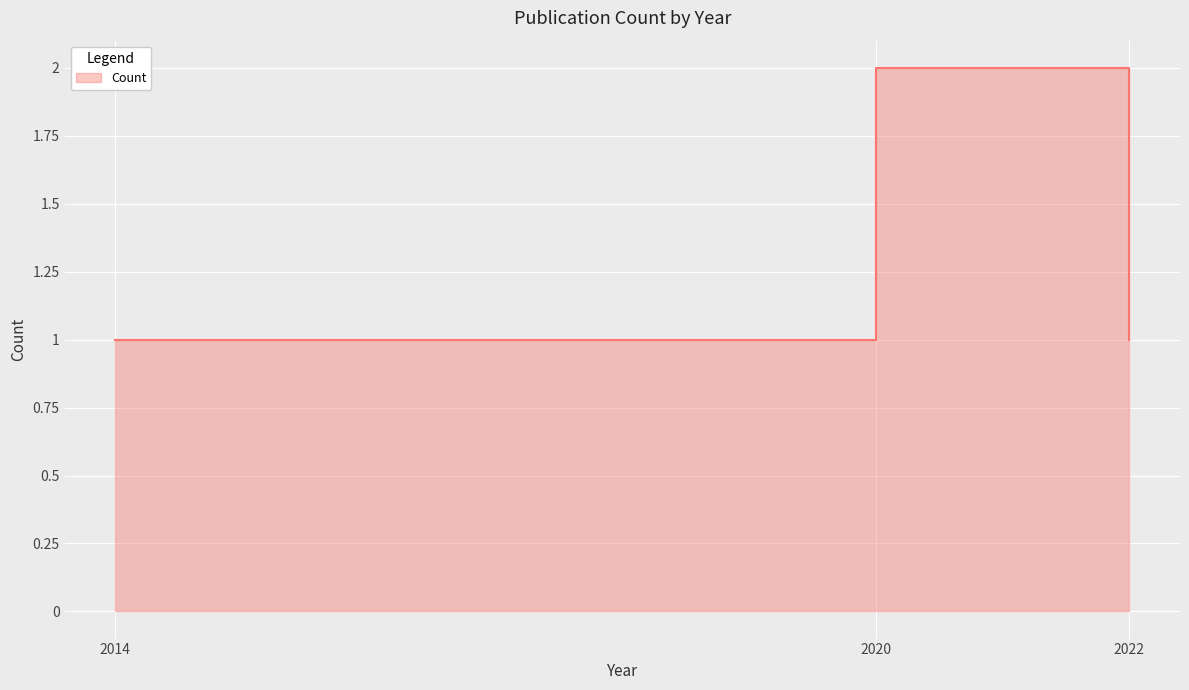

Reading left to right, list all the values displayed in this chart.

1	2	1